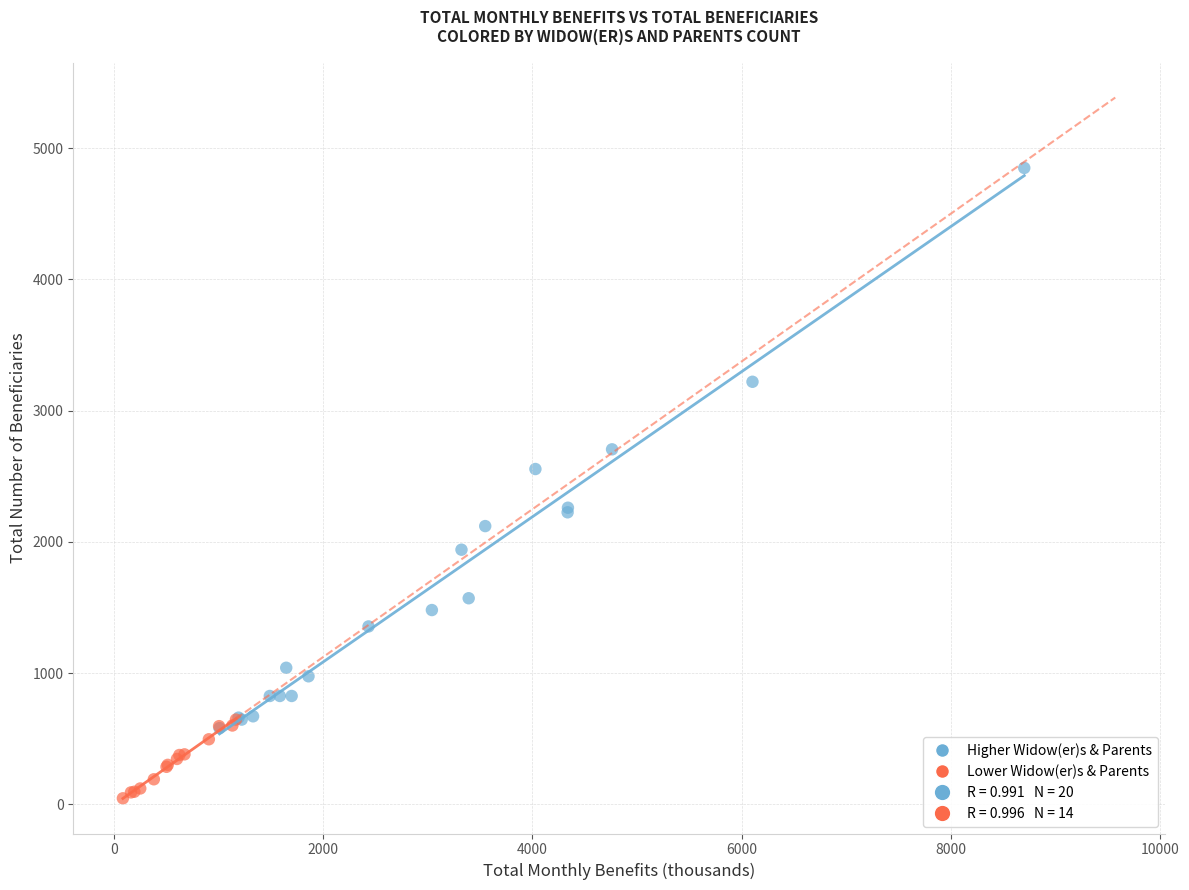

Which series contains the lowest Y value?

Lower Widow(er)s & Parents